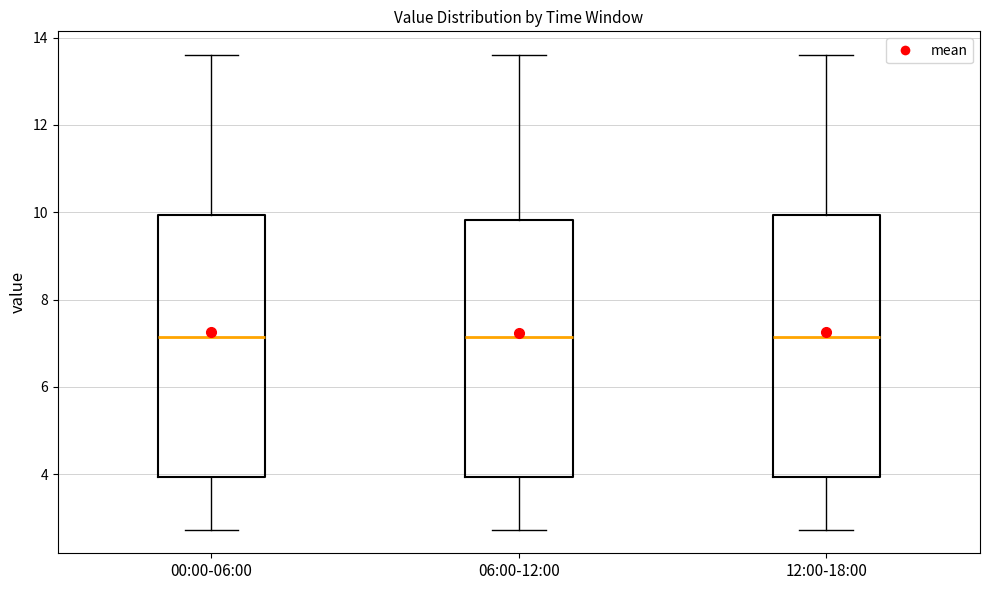

Reading left to right, transcribe this box plot: for each box, give where its median line is, the range the box spans, and where its two whiskers end, as read against the y-axis. The values are not printed on the chart, so give them approximately, as read against the axis.

00:00-06:00: median 7.2, box 4.0 to 10.0, whiskers 2.8 to 13.6
06:00-12:00: median 7.2, box 4.0 to 9.8, whiskers 2.8 to 13.6
12:00-18:00: median 7.2, box 4.0 to 10.0, whiskers 2.8 to 13.6